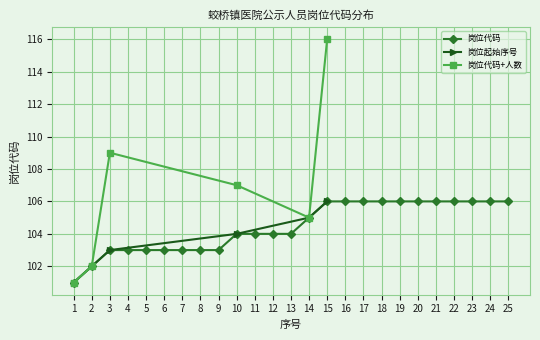

How many values are between 103 and 106?

23